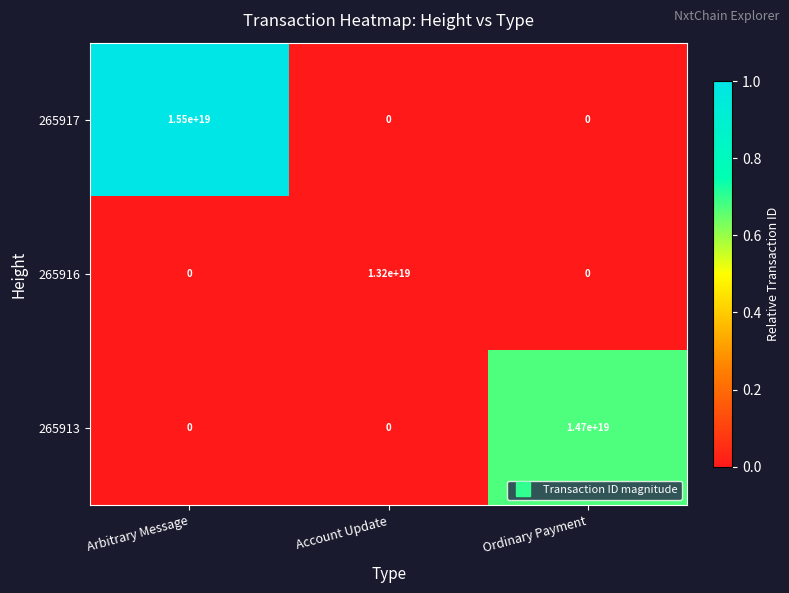

The 265916 series shows 0 at Arbitrary Message. True or false?

True